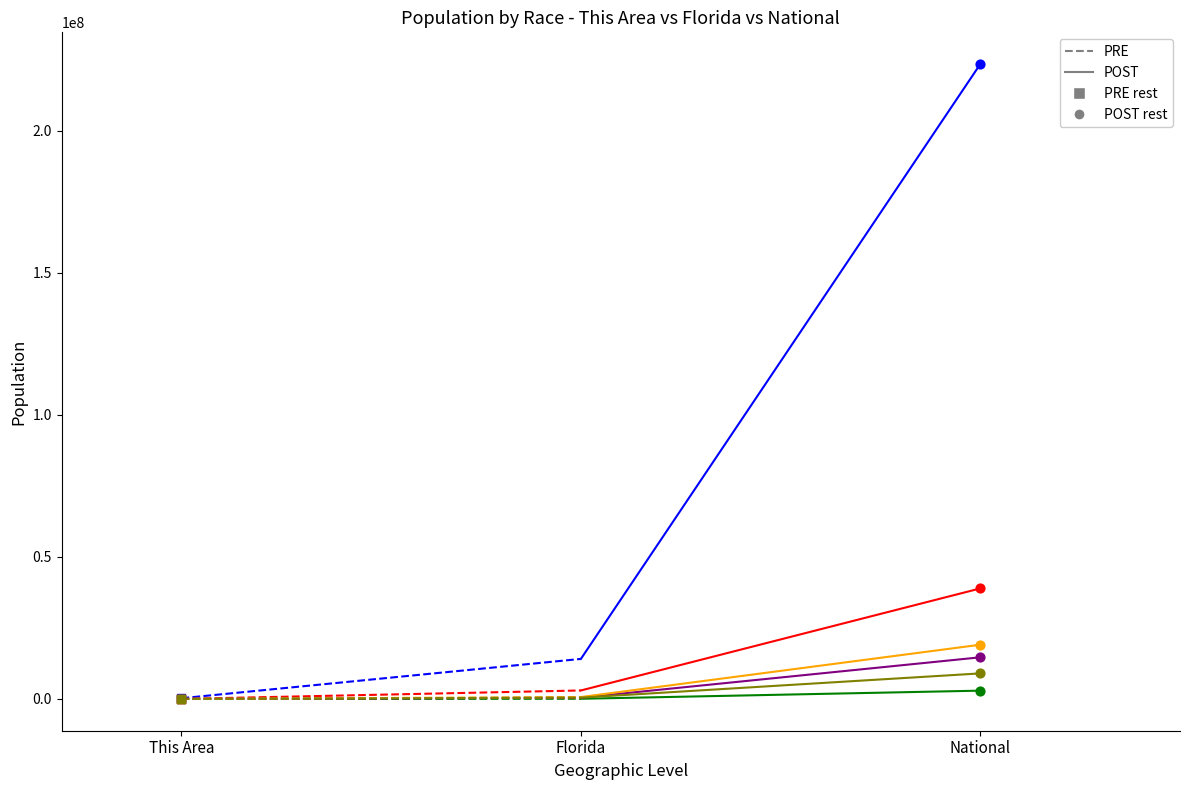

At which category is the sum across all series the highest?

National